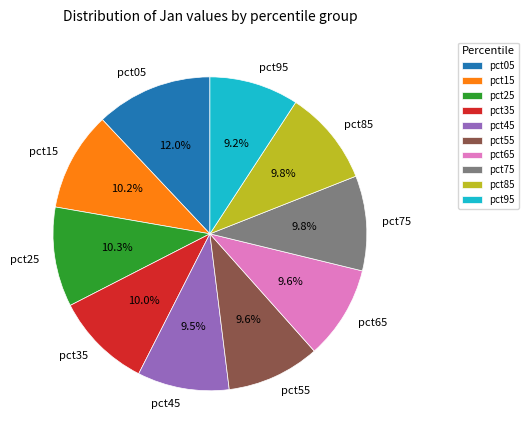

Is the sum of pct45 and pct75 greater than half?

No